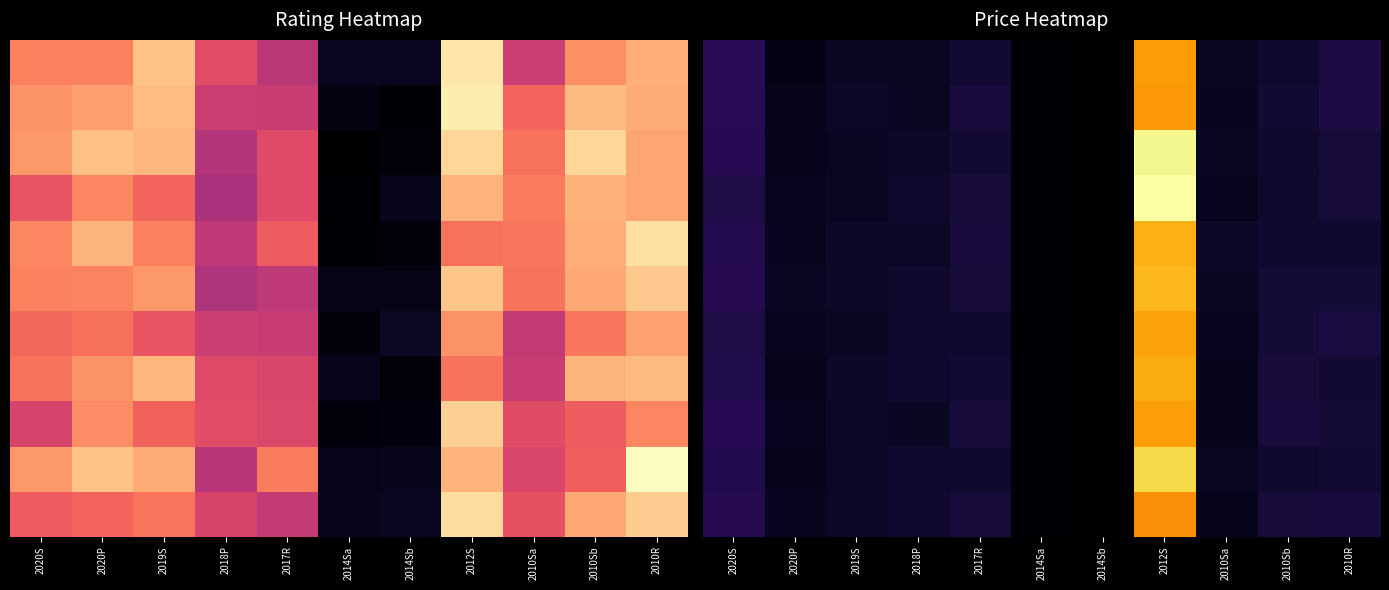

How many distinct data groups are displayed?

11